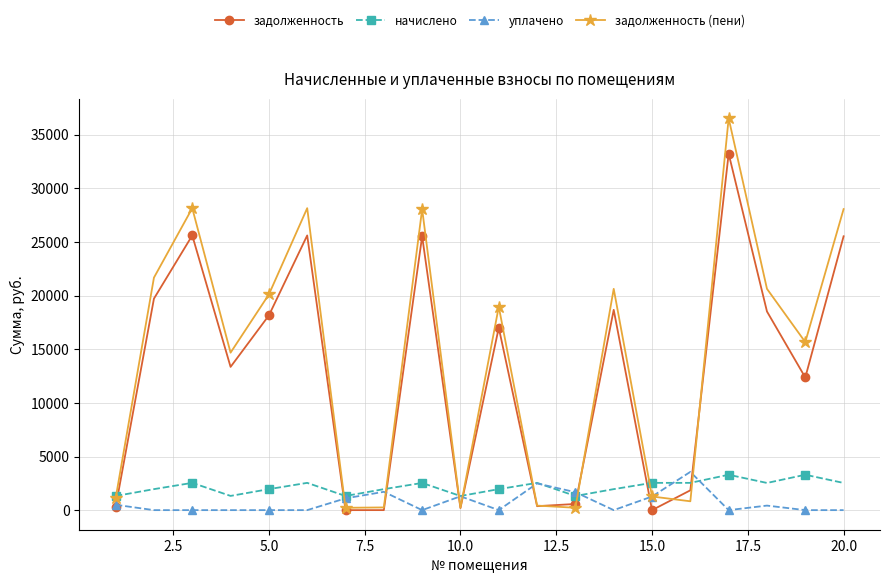

What is the value of the уплачено point at the 12th from the left?

2489.3